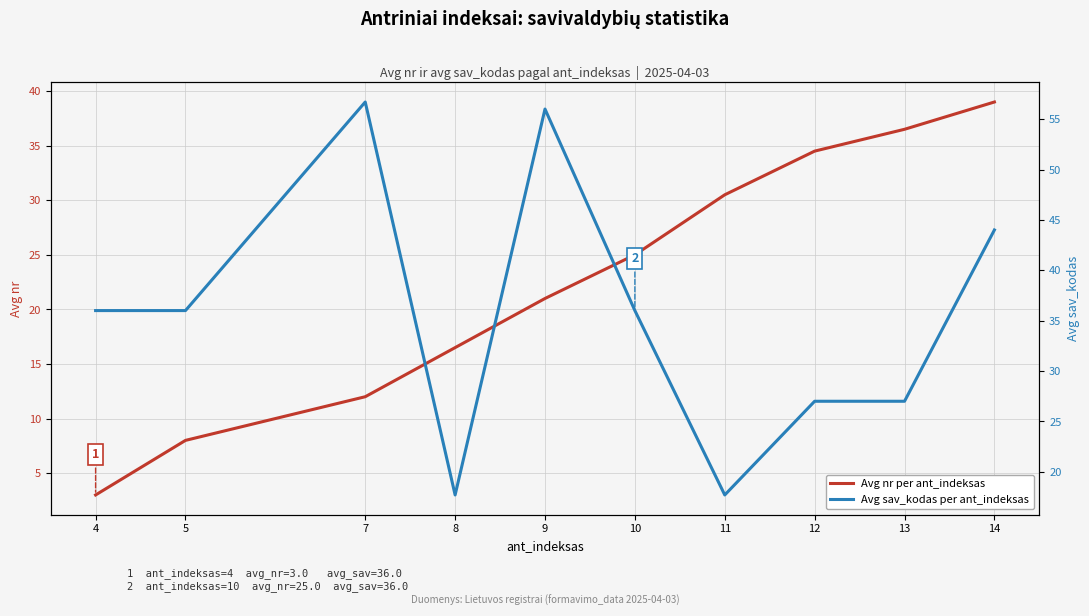

List the labels in order of Avg nr per ant_indeksas value, smallest first.

4, 5, 7, 8, 9, 10, 11, 12, 13, 14